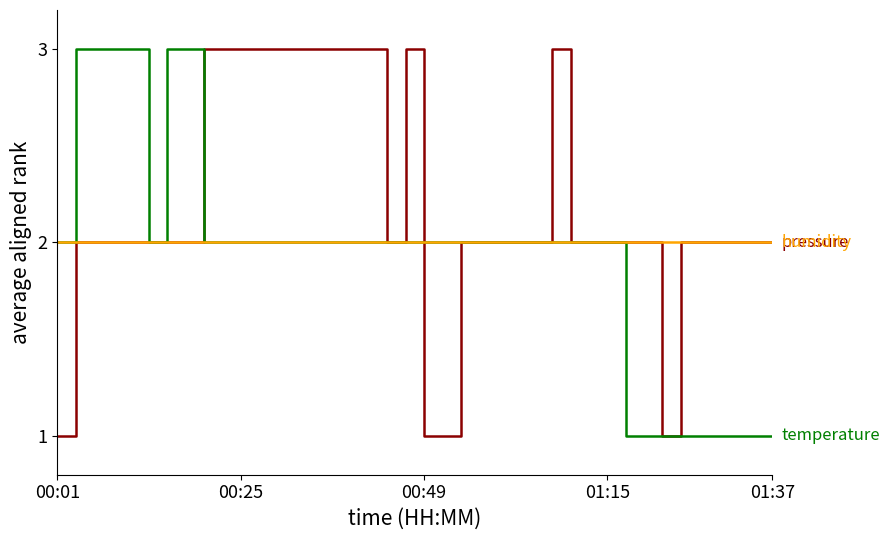

Does the chart display data point markers on the line(s)?

No